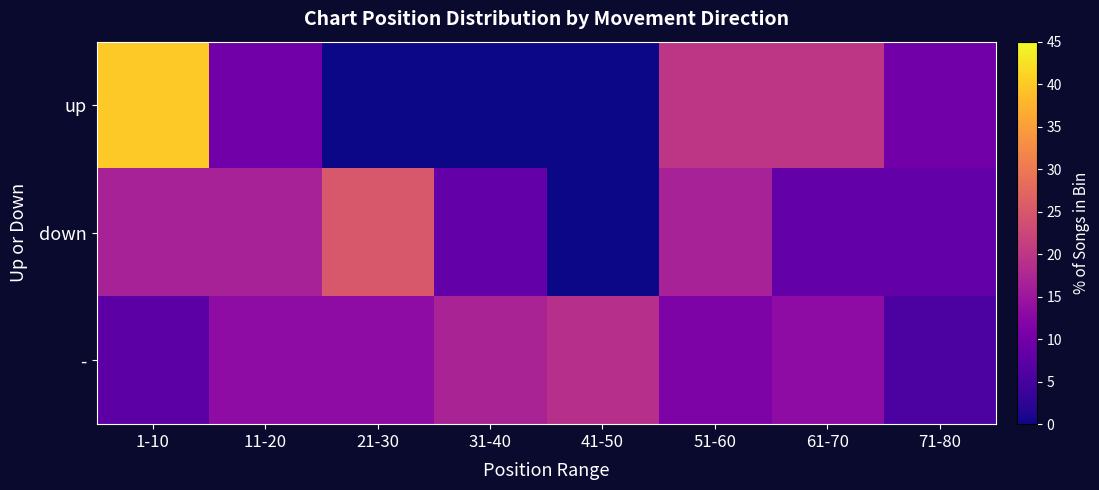

How many data points does each series have?

8